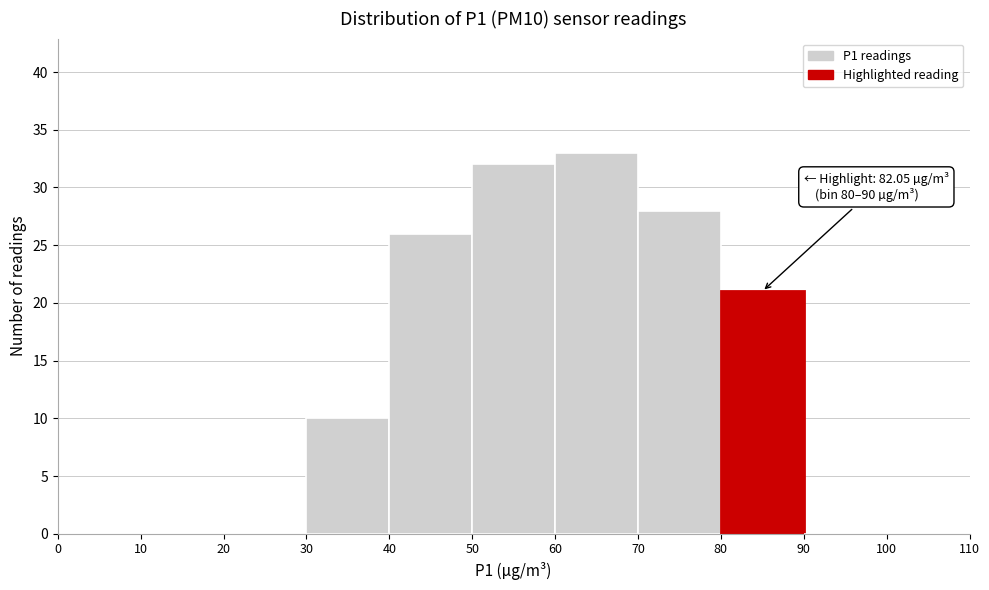

Over which range of the x-axis is the bar tallest?

60 to 70